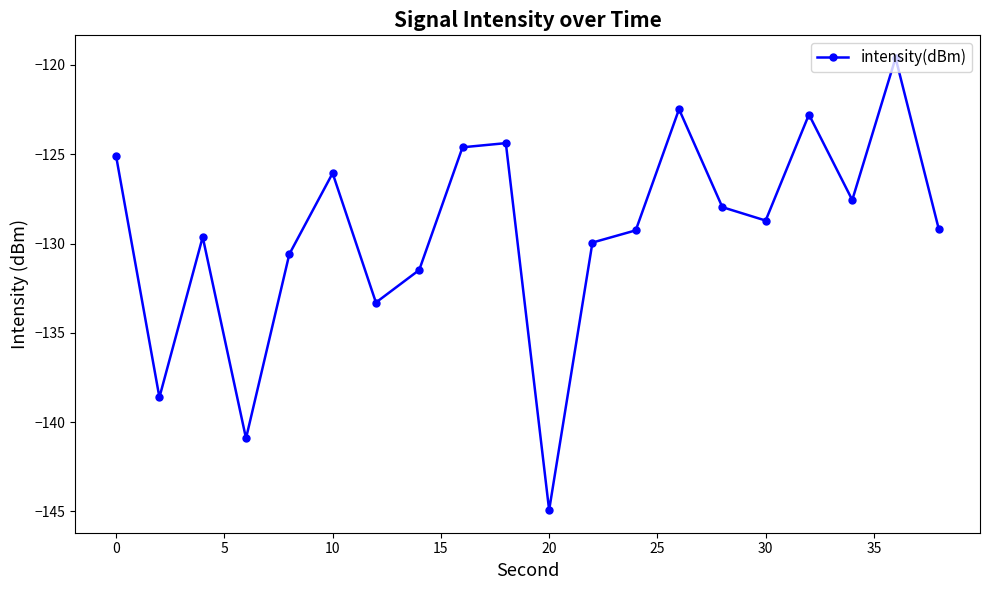

Does the chart have visible grid lines?

No